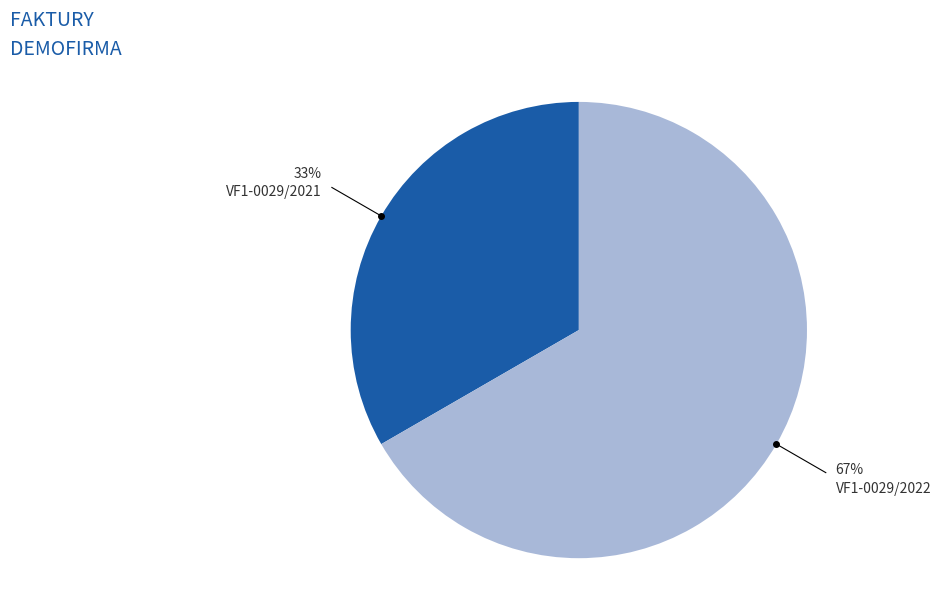

How many slices are in this pie chart?

2